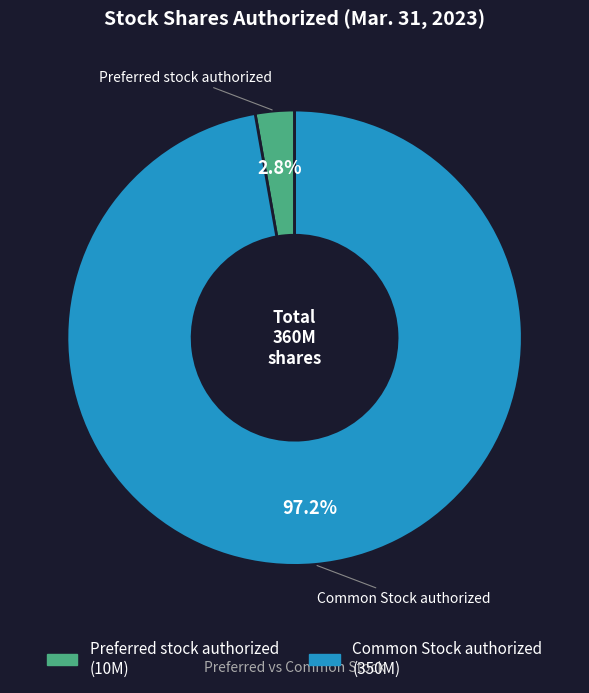

What percentage is the Preferred stock authorized slice, to the nearest percent?

3%